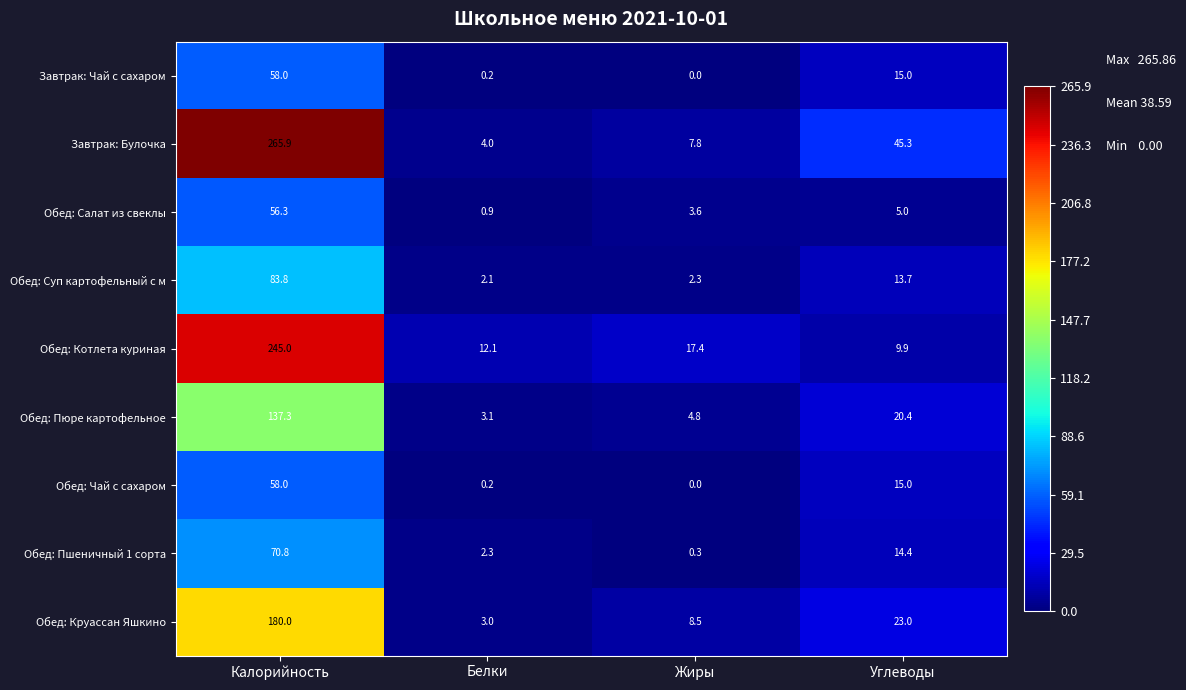

What is the greatest value displayed?

265.9